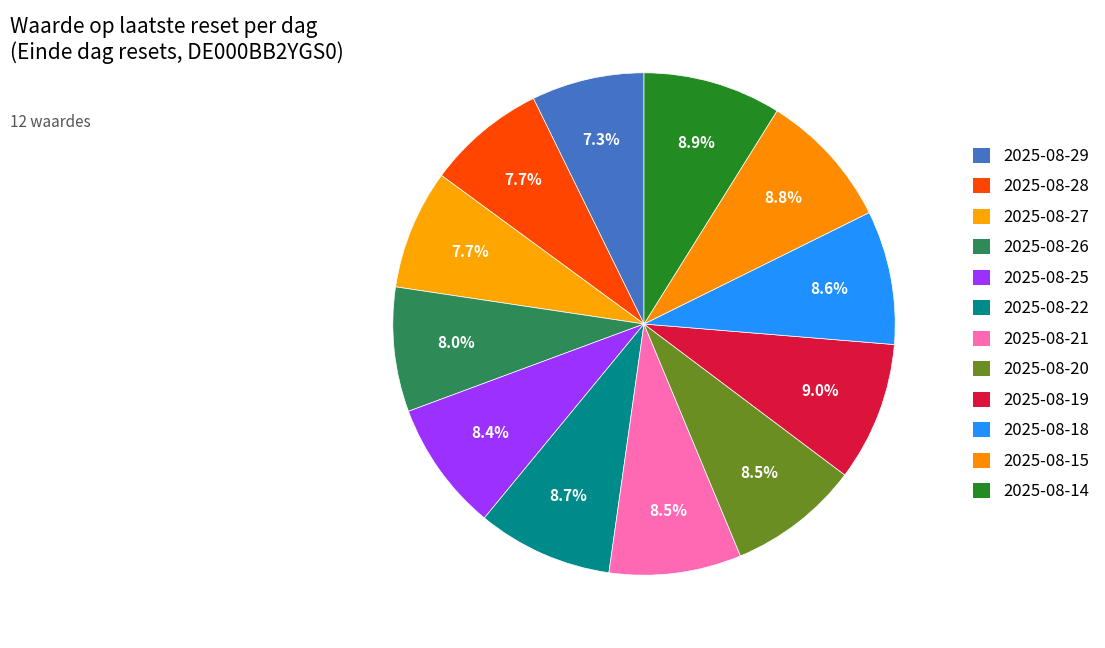

The 2025-08-14 slice represents 3% of the pie. True or false?

False